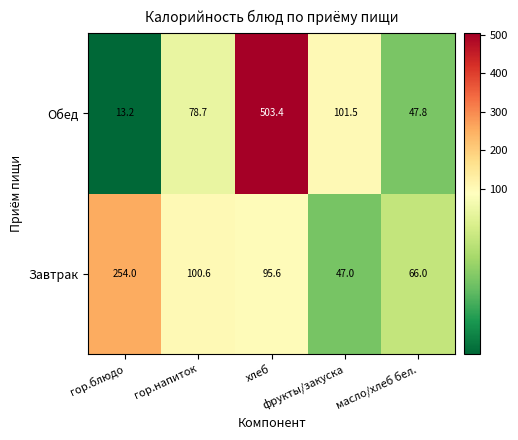

Rank the series at гор.блюдо from lowest to highest value.

Обед, Завтрак